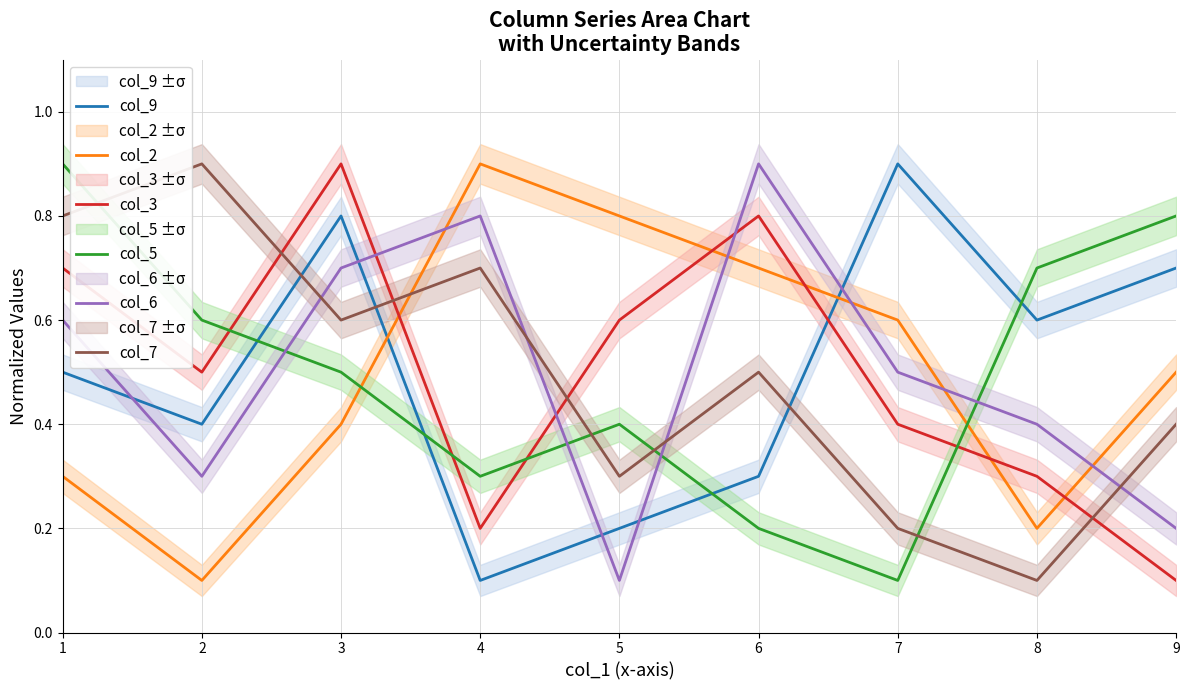

Reading right to left, list all the values displayed in this chart.

col_9: 9=0.7	8=0.6	7=0.9	6=0.3	5=0.2	4=0.1	3=0.8	2=0.4	1=0.5
col_2: 9=0.5	8=0.2	7=0.6	6=0.7	5=0.8	4=0.9	3=0.4	2=0.1	1=0.3
col_3: 9=0.1	8=0.3	7=0.4	6=0.8	5=0.6	4=0.2	3=0.9	2=0.5	1=0.7
col_5: 9=0.8	8=0.7	7=0.1	6=0.2	5=0.4	4=0.3	3=0.5	2=0.6	1=0.9
col_6: 9=0.2	8=0.4	7=0.5	6=0.9	5=0.1	4=0.8	3=0.7	2=0.3	1=0.6
col_7: 9=0.4	8=0.1	7=0.2	6=0.5	5=0.3	4=0.7	3=0.6	2=0.9	1=0.8